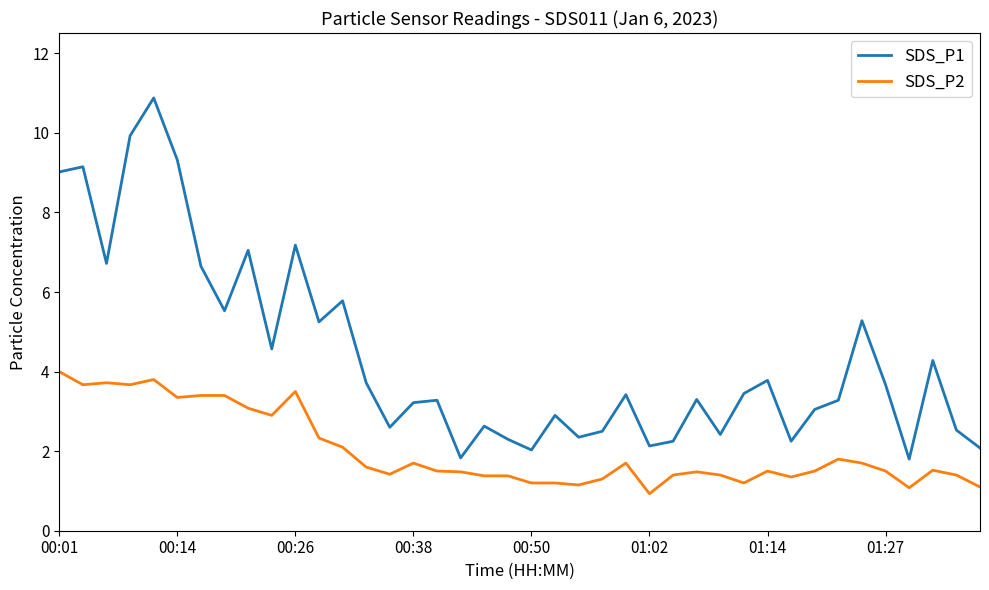

What is the highest value of the SDS_P1 series?

10.9